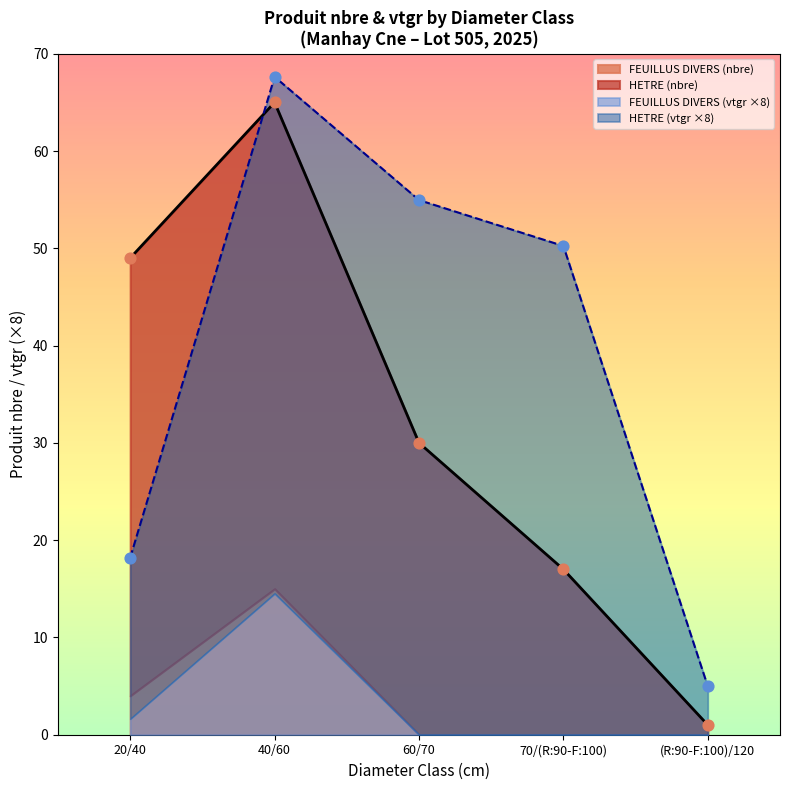

What is the change in value from 20/40 to 40/60?

+16